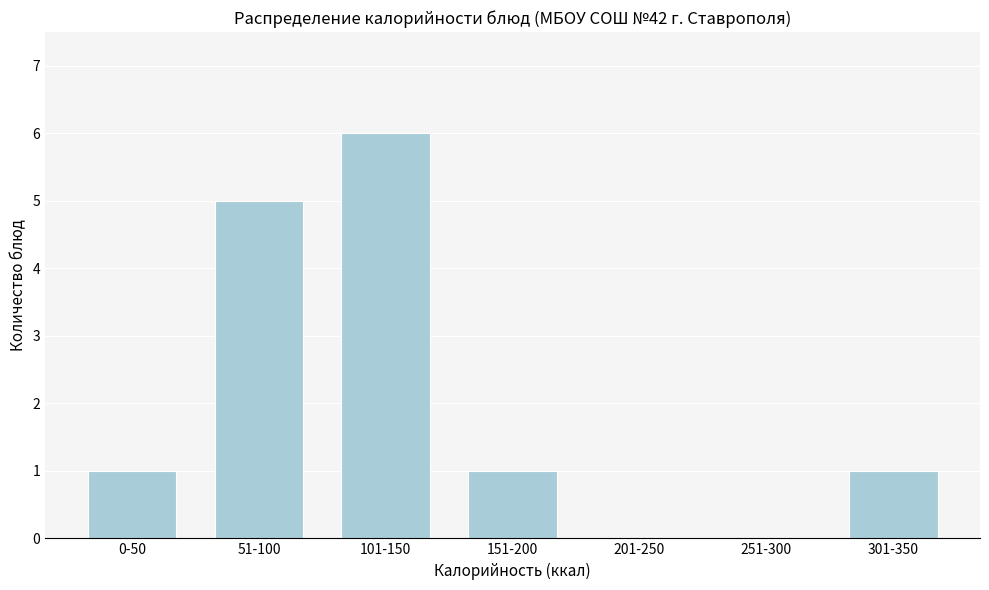

Reading left to right, list all the values displayed in this chart.

0-50=1	51-100=5	101-150=6	151-200=1	201-250=0	251-300=0	301-350=1